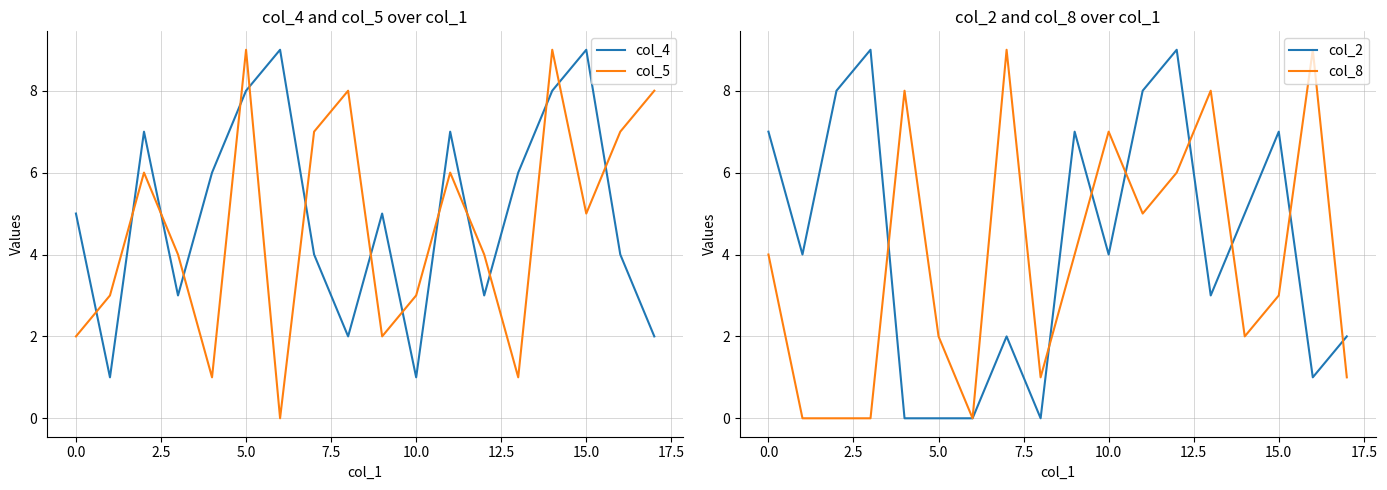

What is the average value of the col_8 series?

4